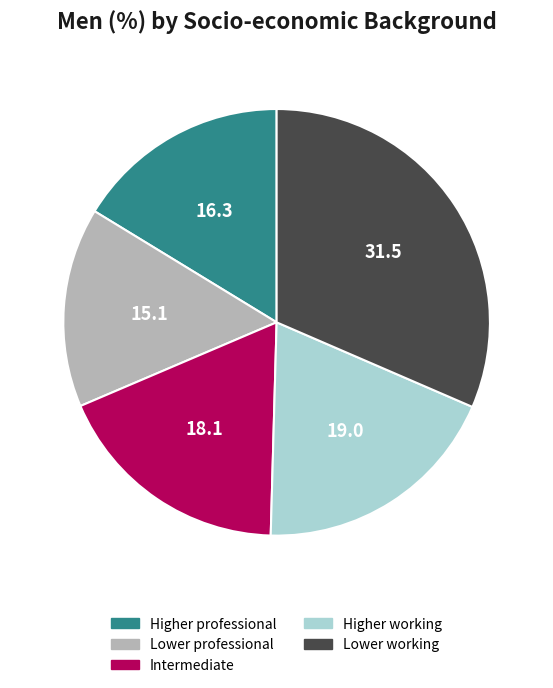

Is Lower working the majority of the pie?

No